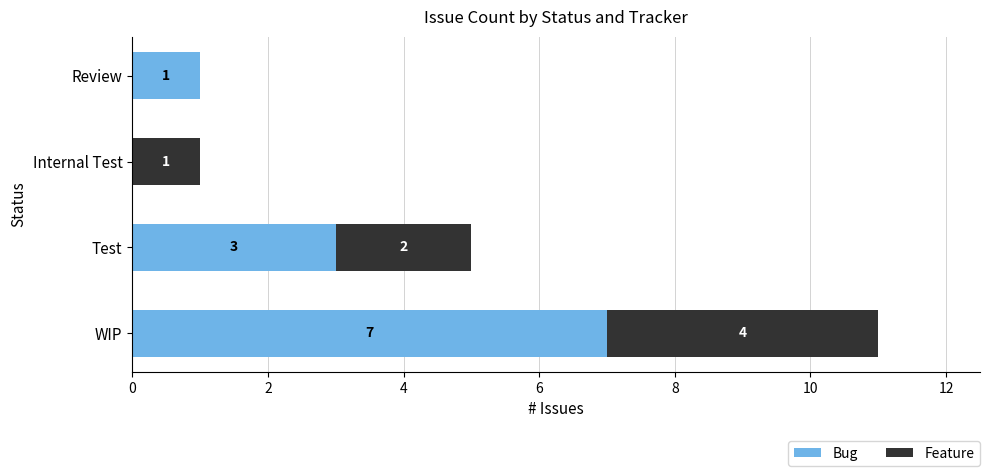

Is it true that Bug equals 7 at WIP?

True